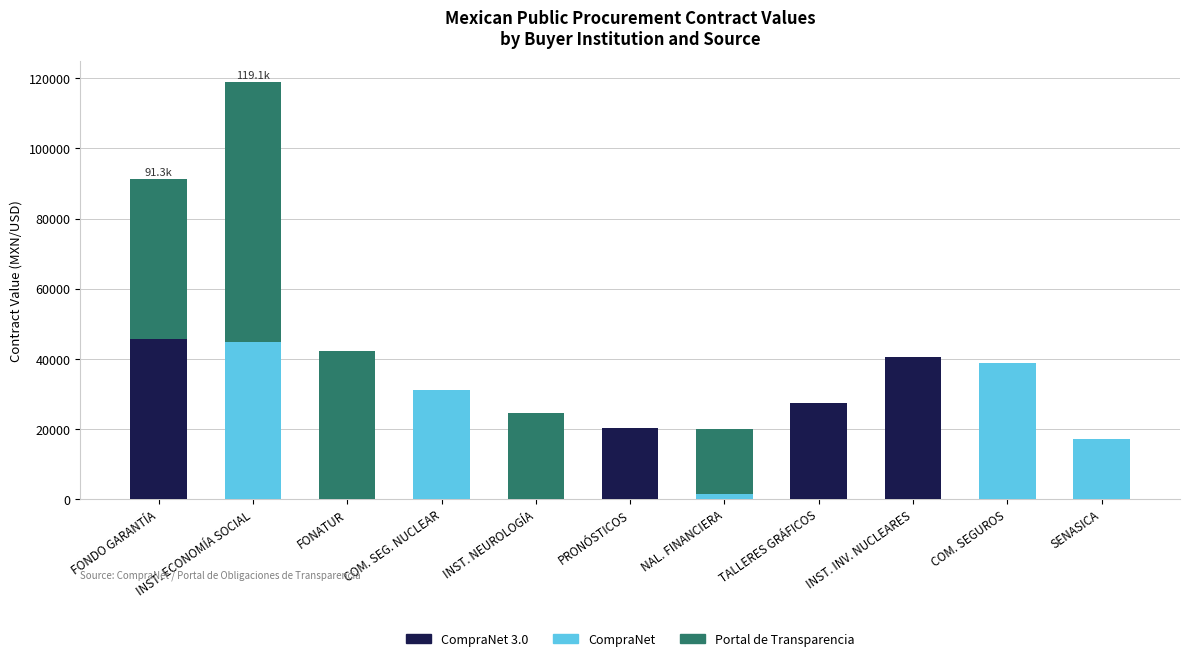

What is the total value across all series at FONATUR?

42260.2